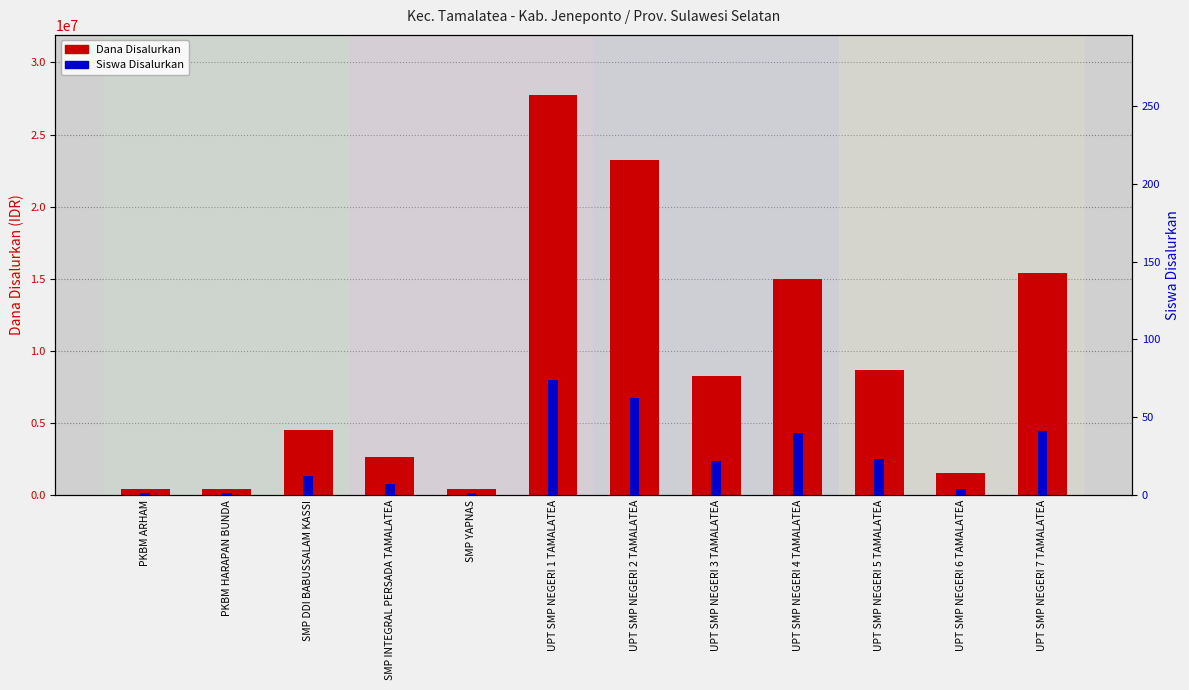

What is the spread (max minus min) of values at PKBM ARHAM?

374999